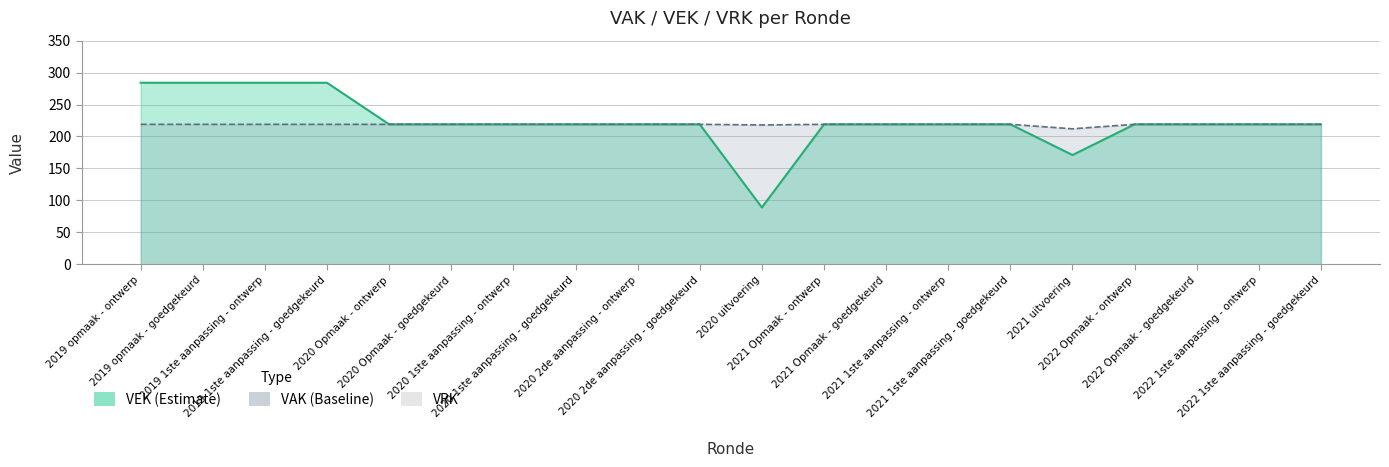

True or false: the data shows 219 at 2020 2de aanpassing - ontwerp.

True